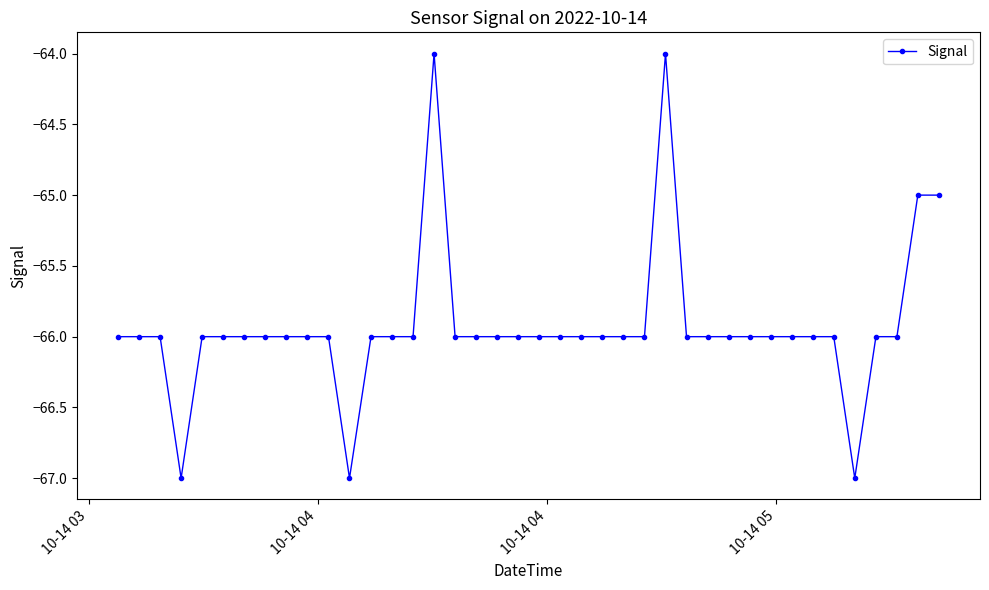

What is the maximum value shown in the chart?

-64